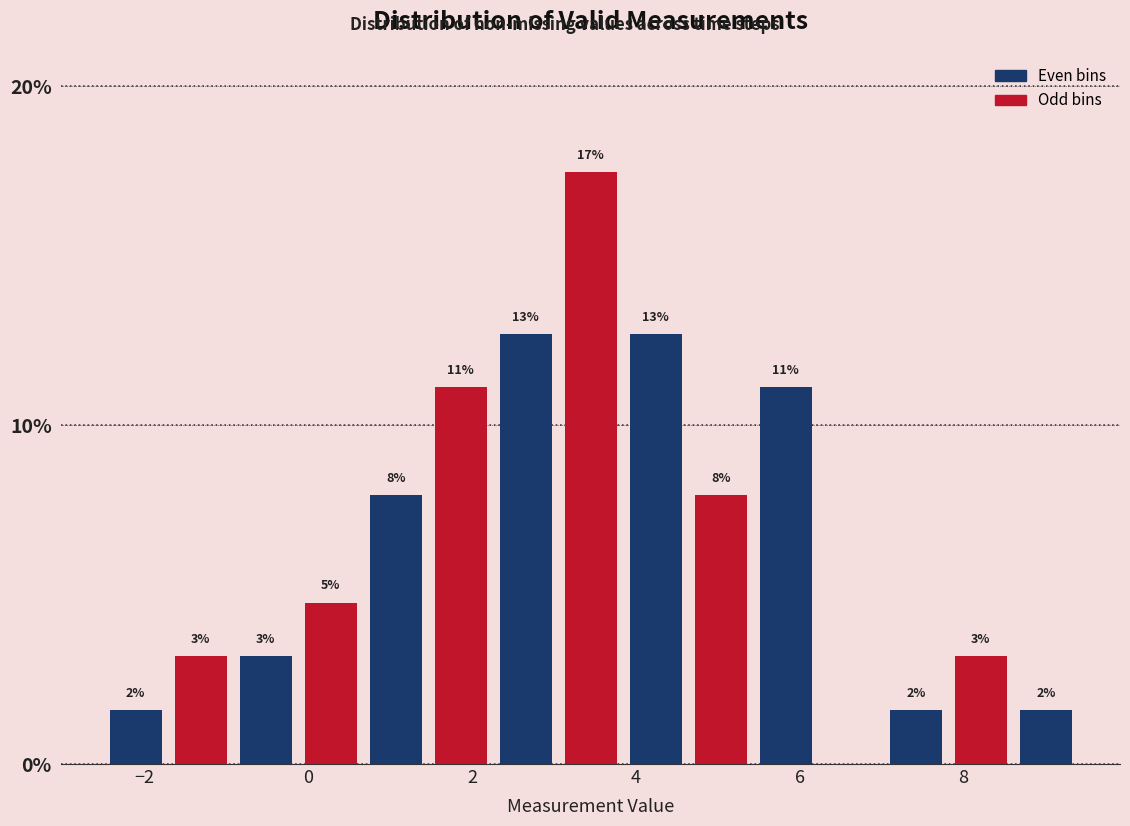

Read against the x-axis, roughly where is the centre of the tallest bar?

3.4